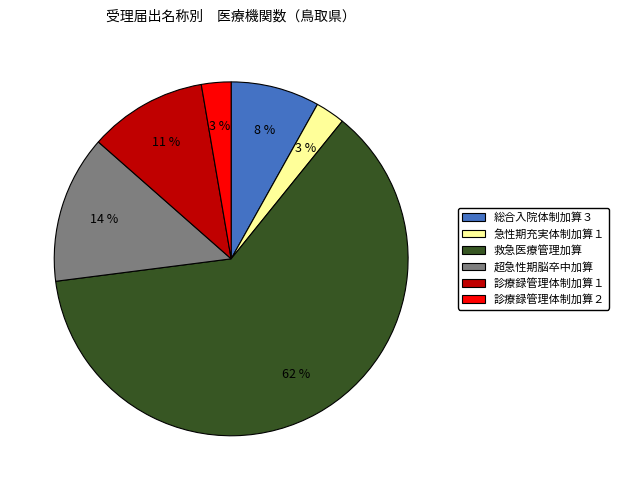

What is the largest slice in the pie chart?

救急医療管理加算